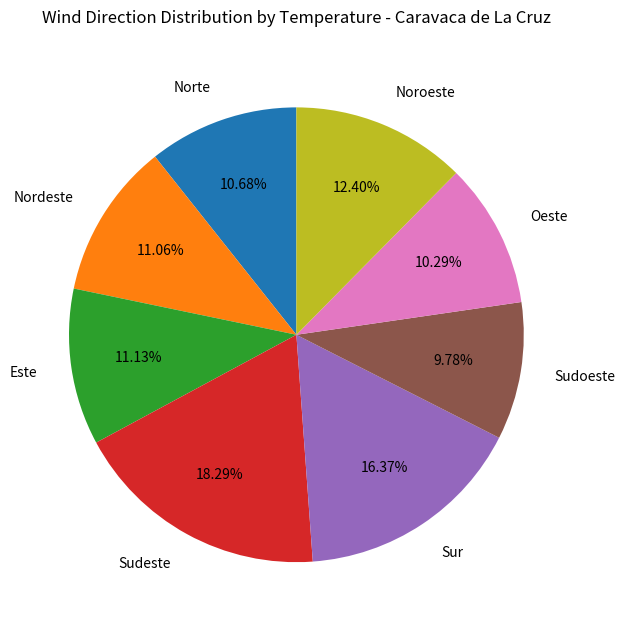

To the nearest percent, what is the difference between the largest and smallest slice percentages?

9%